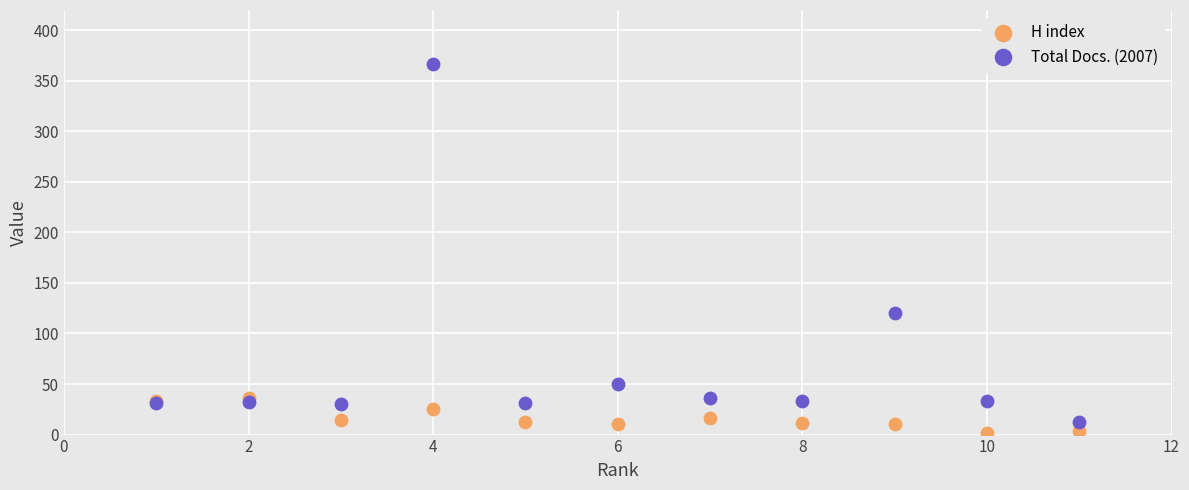

Across all series, what Y value is closest to 184?

120